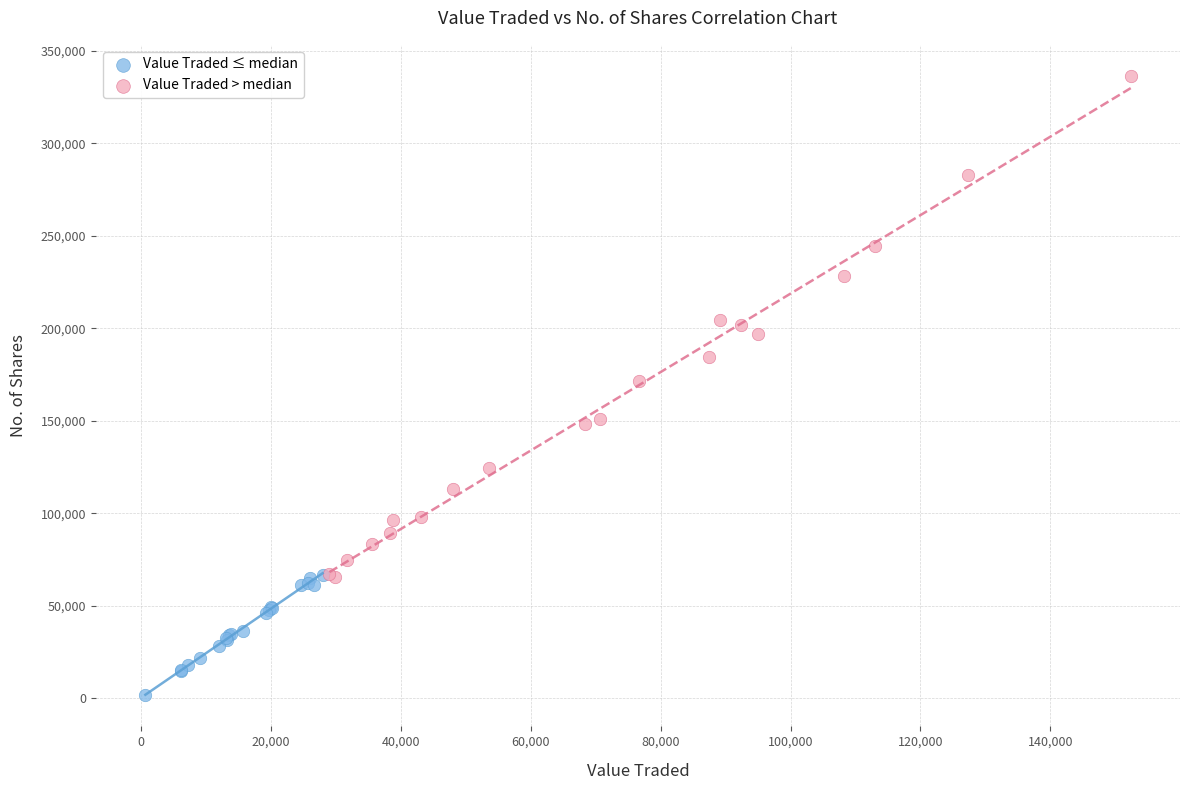

Which series has the widest spread of Y values?

Value Traded > median